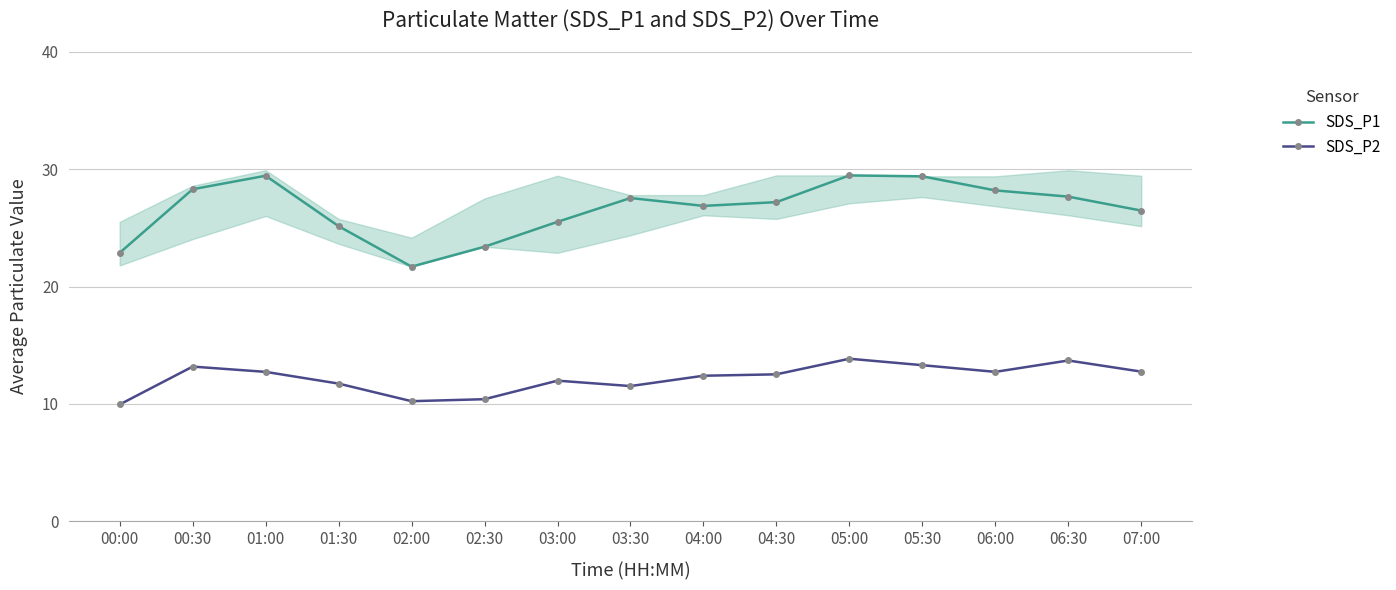

True or false: SDS_P1 and SDS_P2 cross at least once.

False